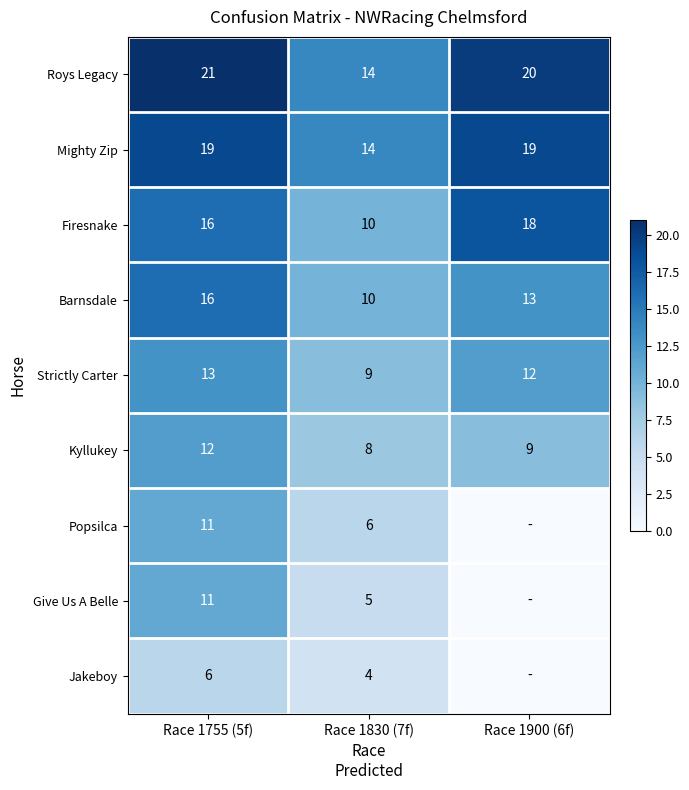

What is the total value across all series at Race 1830 (7f)?

80